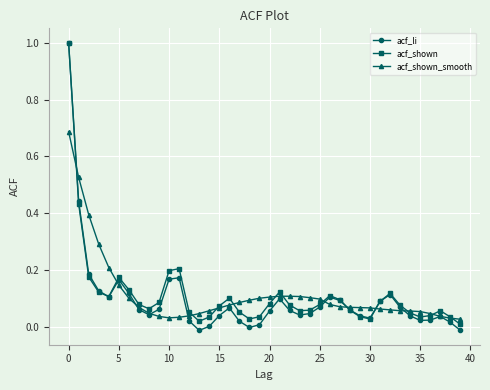

True or false: acf_shown has more than 1 interior local peaks.

True